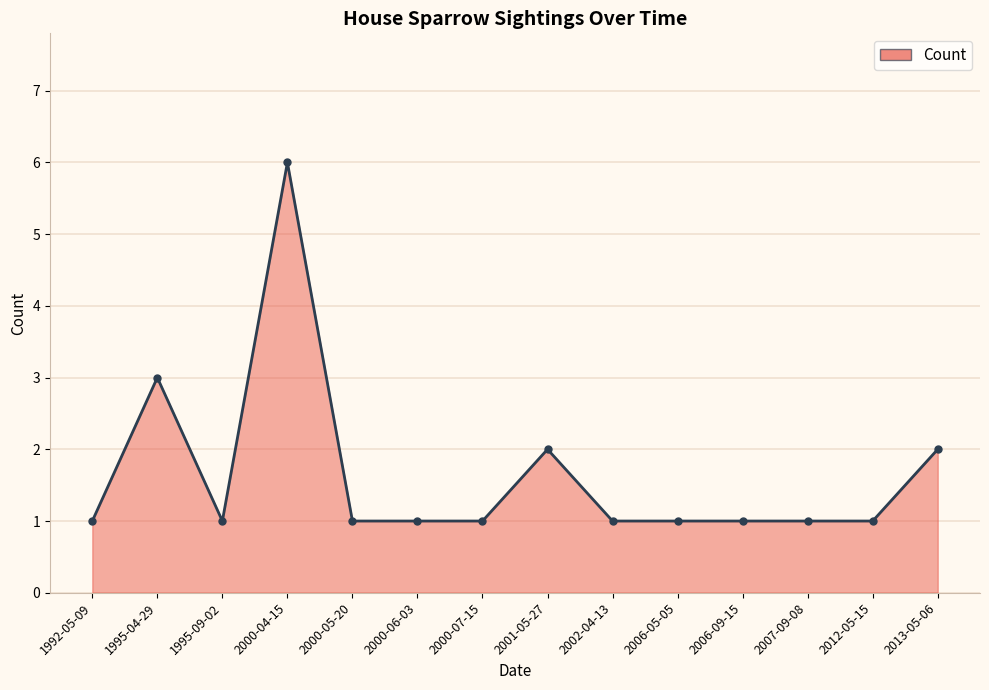

What is the label of the 9th point from the left?

2002-04-13